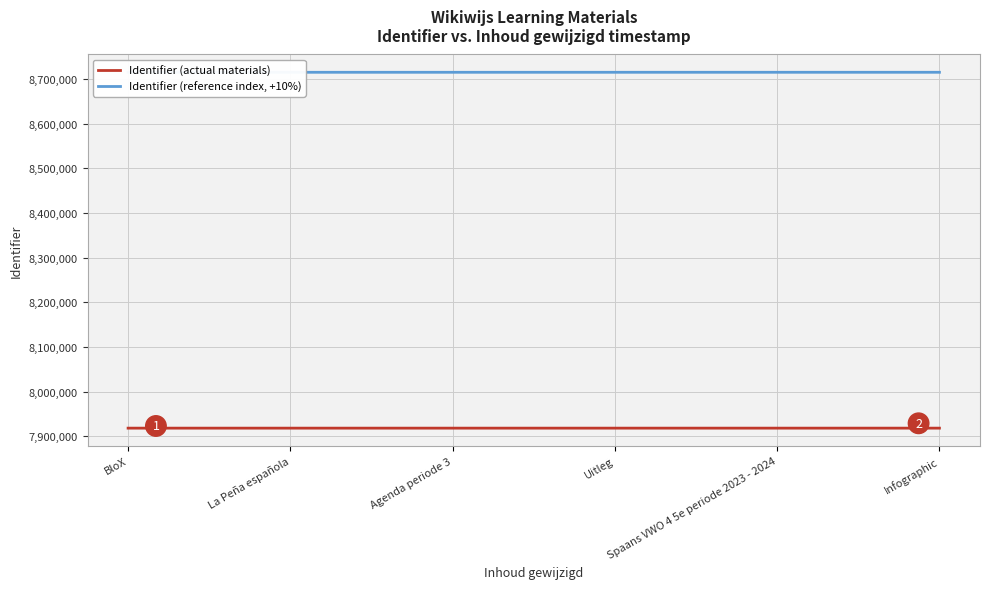

Reading right to left, what are all the values shown in this chart?

Identifier (actual materials): Infographic=7918064.0	Spaans VWO 4 5e periode 2023 - 2024=7918062.0	Uitleg=7918056.0	Agenda periode 3=7918054.0	La Peña española=7918052.0	BloX=7918051.0
Identifier (reference index, +10%): Infographic=8714870.4	Spaans VWO 4 5e periode 2023 - 2024=8714868.2	Uitleg=8714861.6	Agenda periode 3=8714859.4	La Peña española=8714857.2	BloX=8714856.1